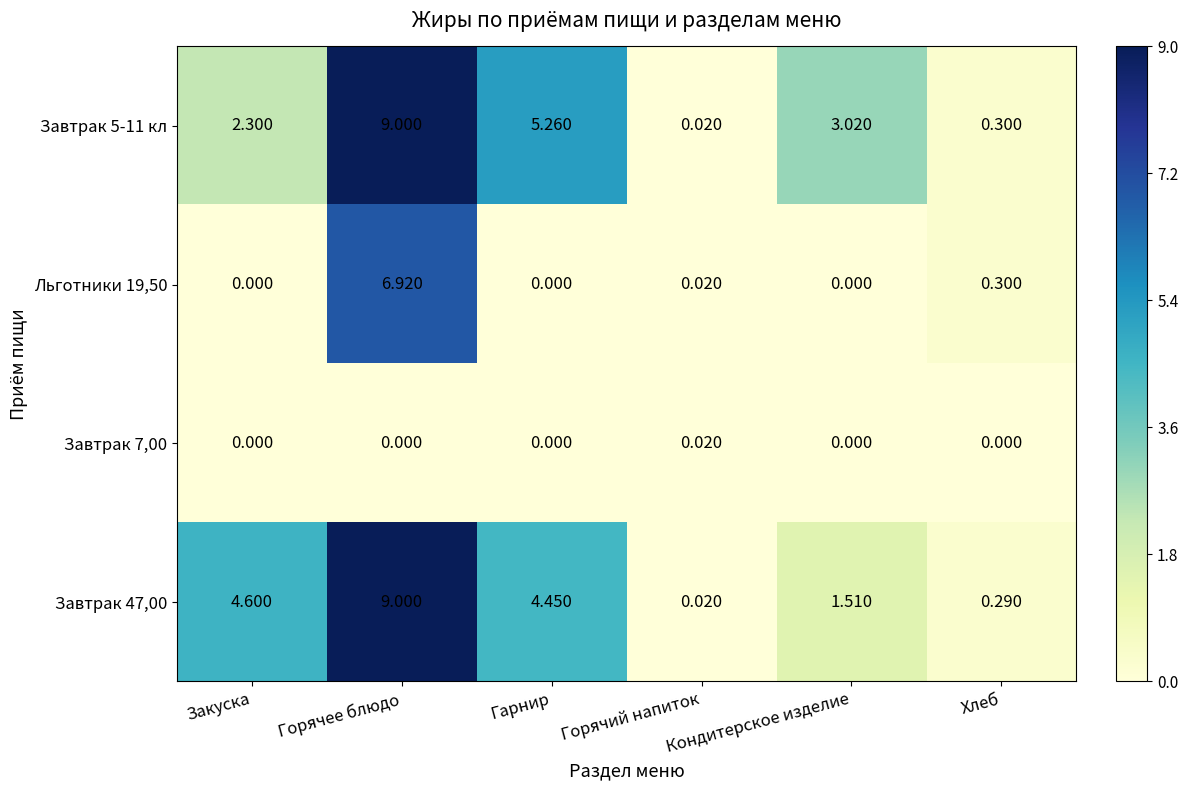

Where does the Завтрак 5-11 кл series first go above 3?

Горячее блюдо